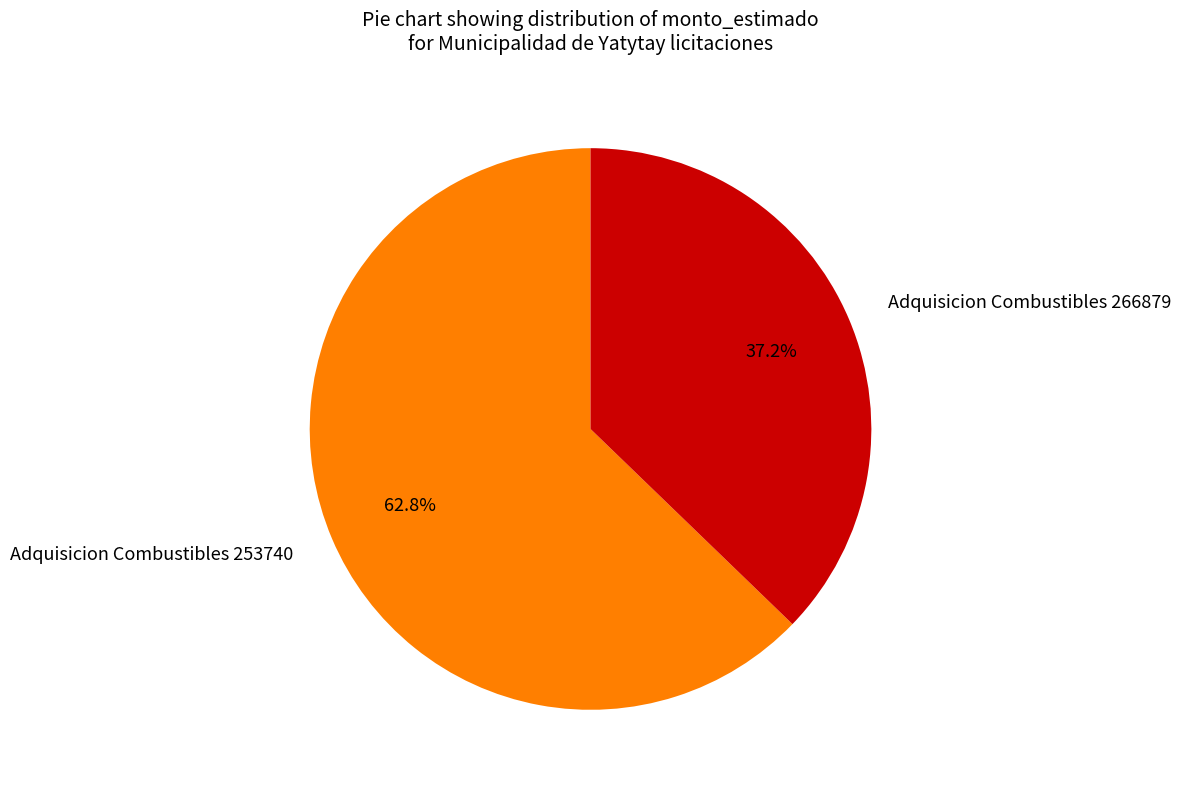

To the nearest percent, what is the difference between the Adquisicion Combustibles 253740 and Adquisicion Combustibles 266879 slice percentages?

26%